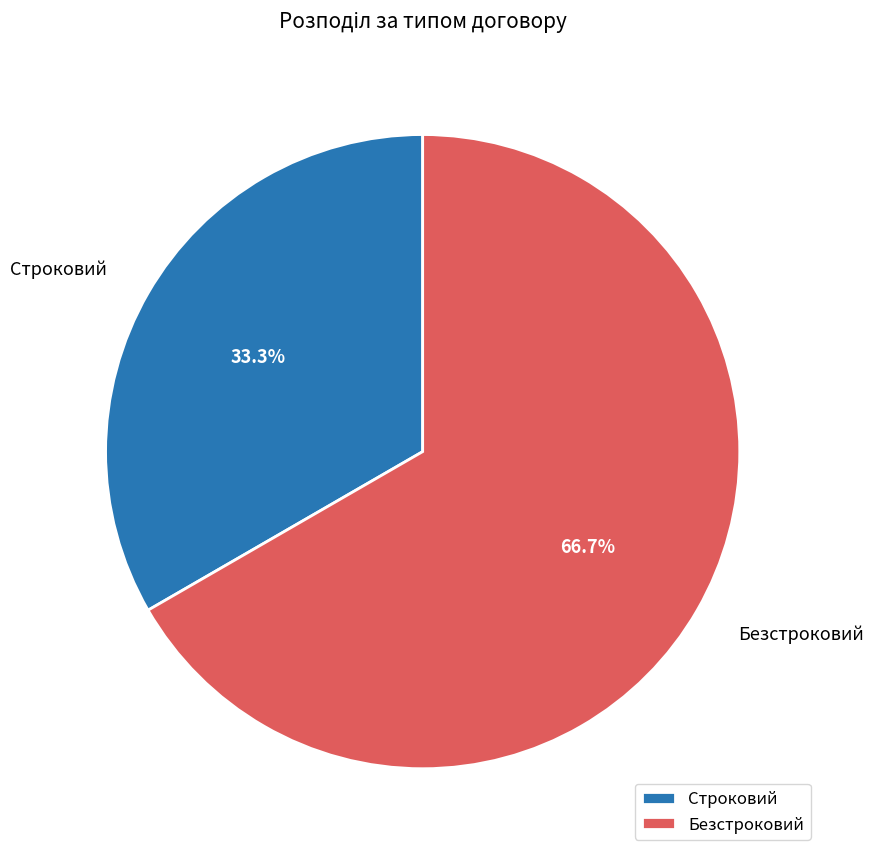

What is the ratio of the value at Безстроковий to the value at Строковий?

2.0